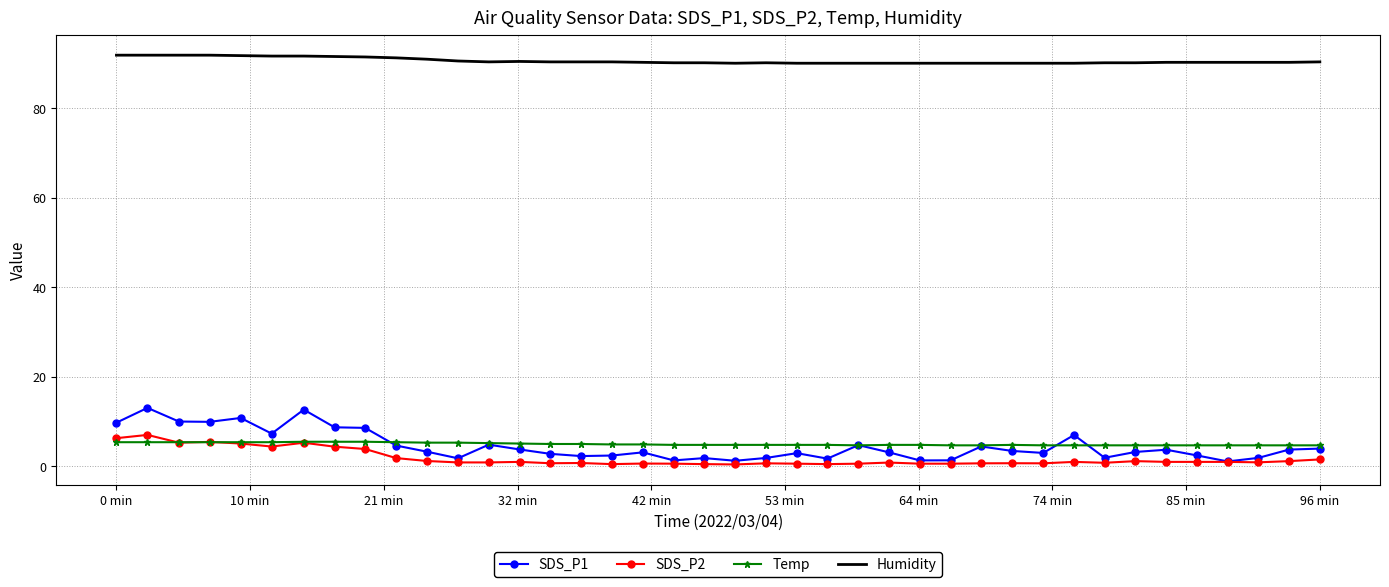

Which series has the largest total across all categories?

Humidity